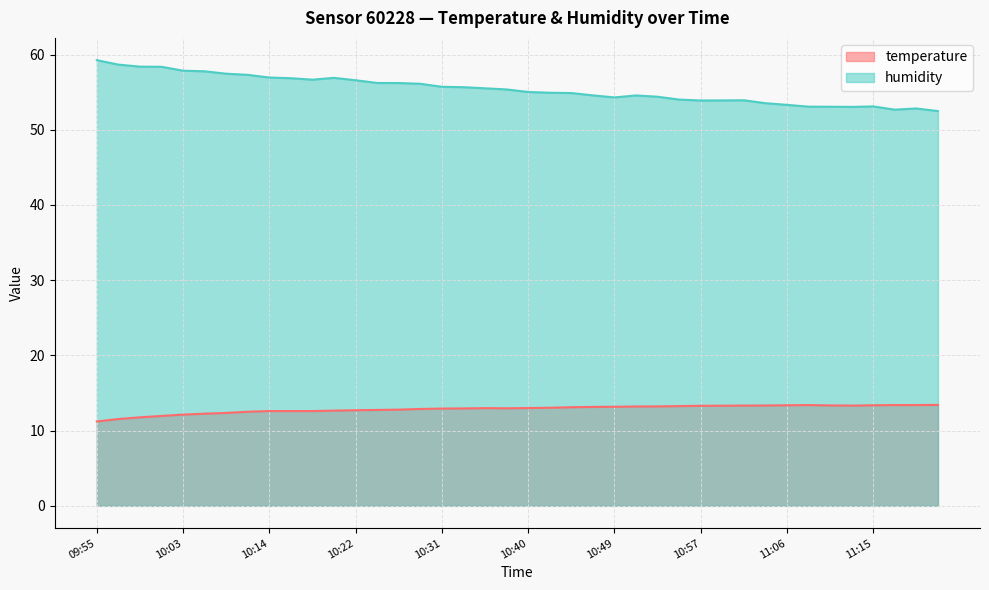

What is the greatest value displayed?

59.2